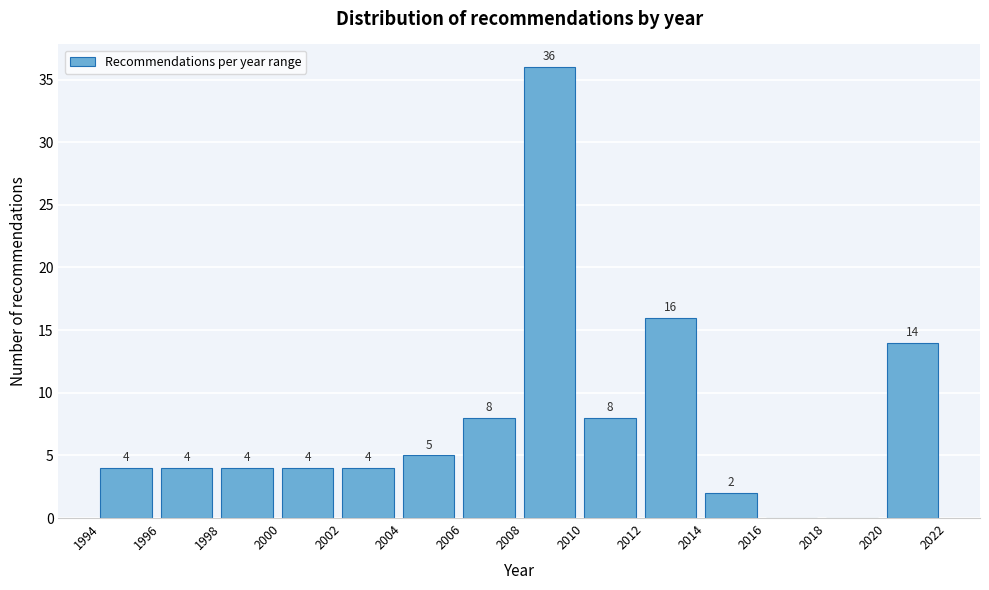

Which range on the x-axis has the tallest bar?

2008 to 2010